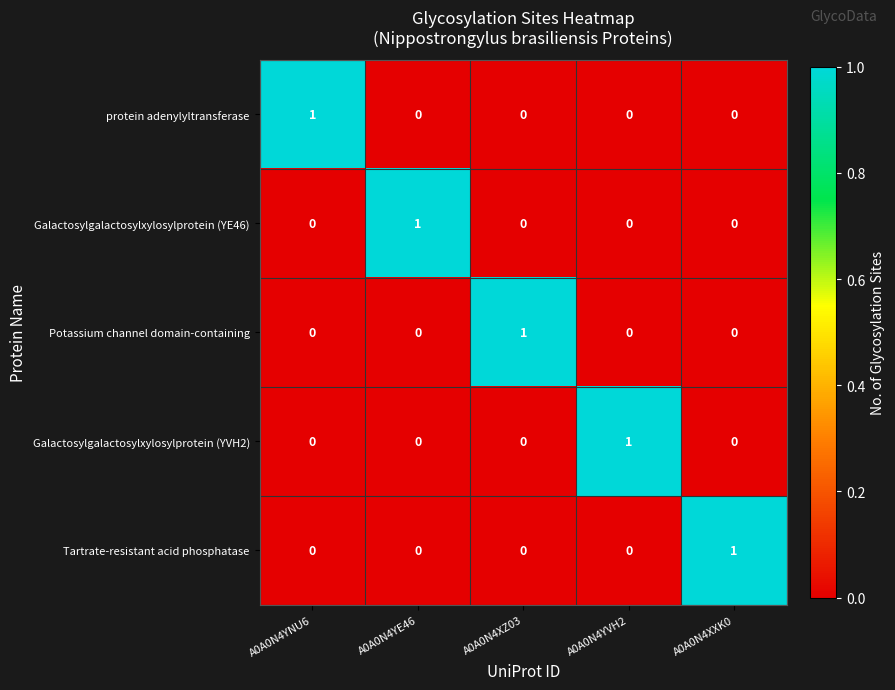

Which category has the highest value in the Galactosylgalactosylxylosylprotein (YE46) series?

A0A0N4YE46